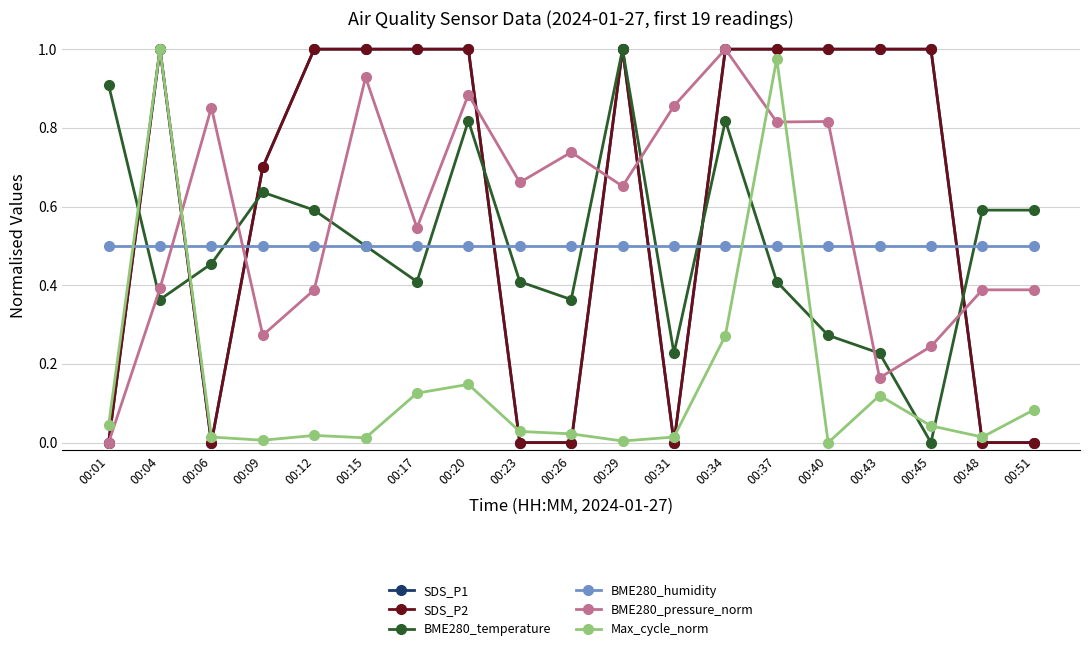

What is the sum of the BME280_humidity values at 00:40 and 00:43?

1.0